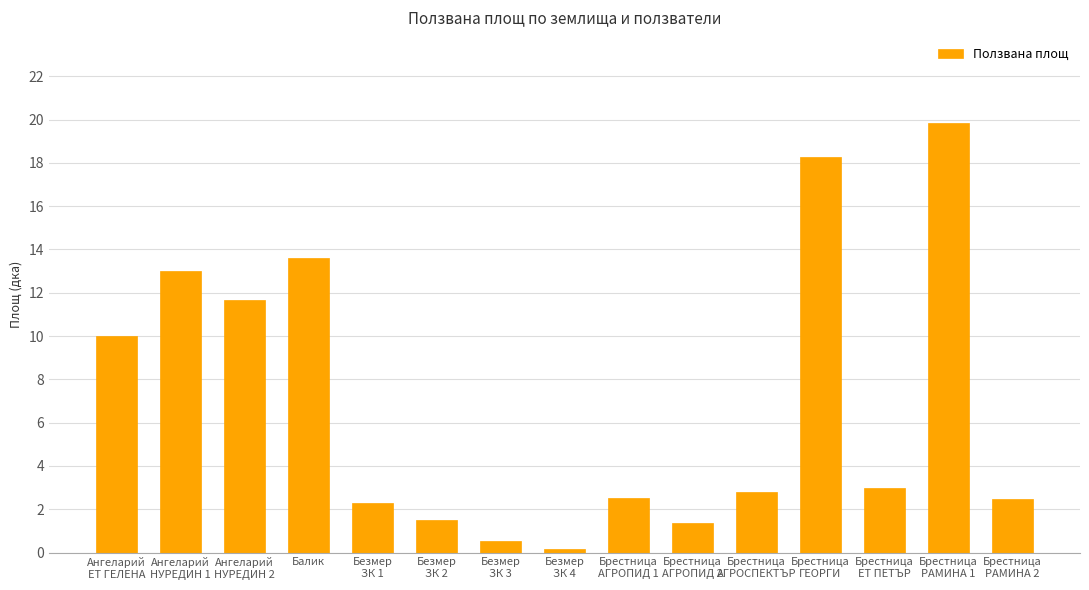

Are the bars grouped side by side (vs. stacked)?

No